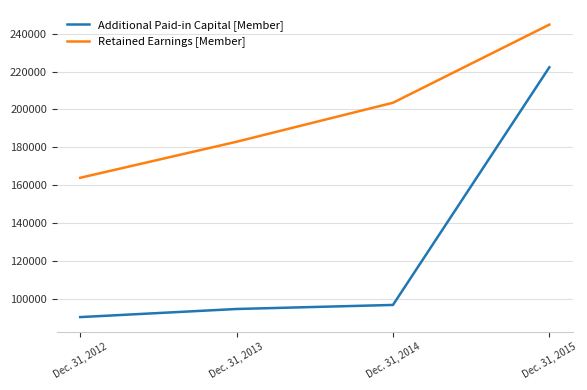

Reading right to left, what are all the values shown in this chart?

Additional Paid-in Capital [Member]: Dec. 31, 2015=222328	Dec. 31, 2014=96615	Dec. 31, 2013=94474	Dec. 31, 2012=90189
Retained Earnings [Member]: Dec. 31, 2015=244885	Dec. 31, 2014=203566	Dec. 31, 2013=182935	Dec. 31, 2012=163872